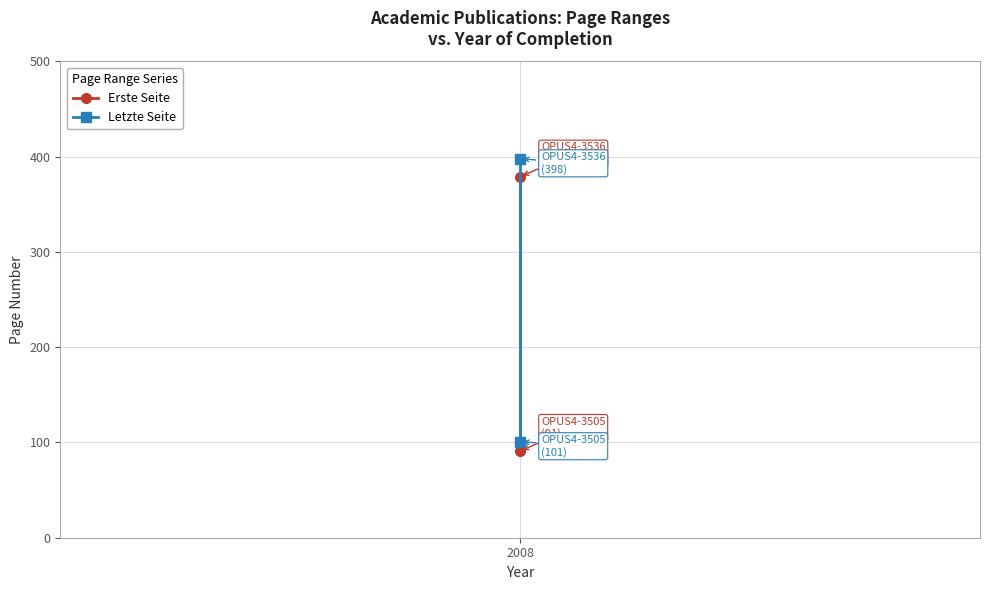

What is the minimum value shown in the chart?

91